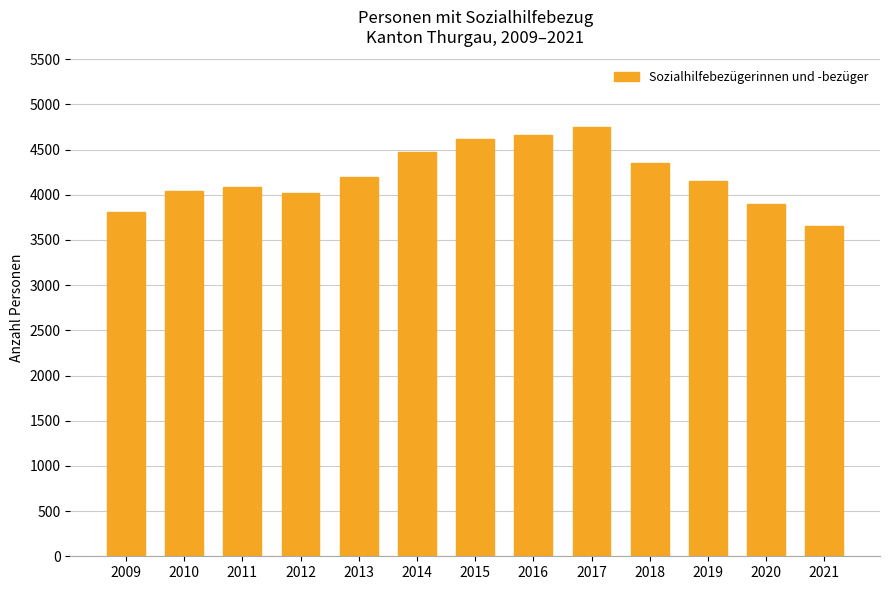

Is it true that the value at 2018 is 6307?

False